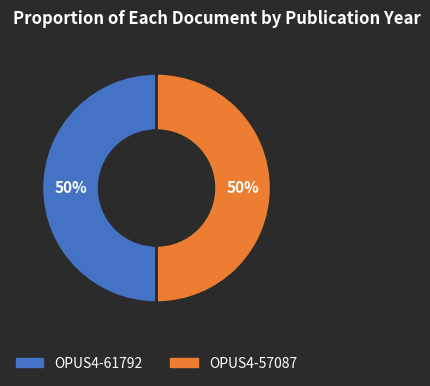

True or false: OPUS4-57087 accounts for 50% of the total.

True